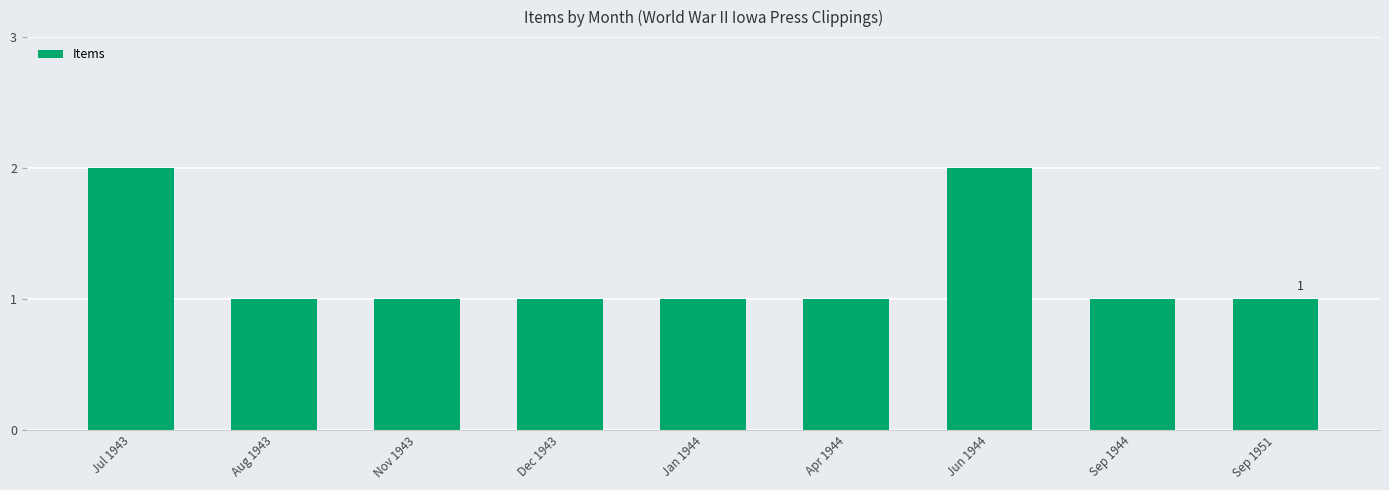

What position from the right is Jan 1944?

5